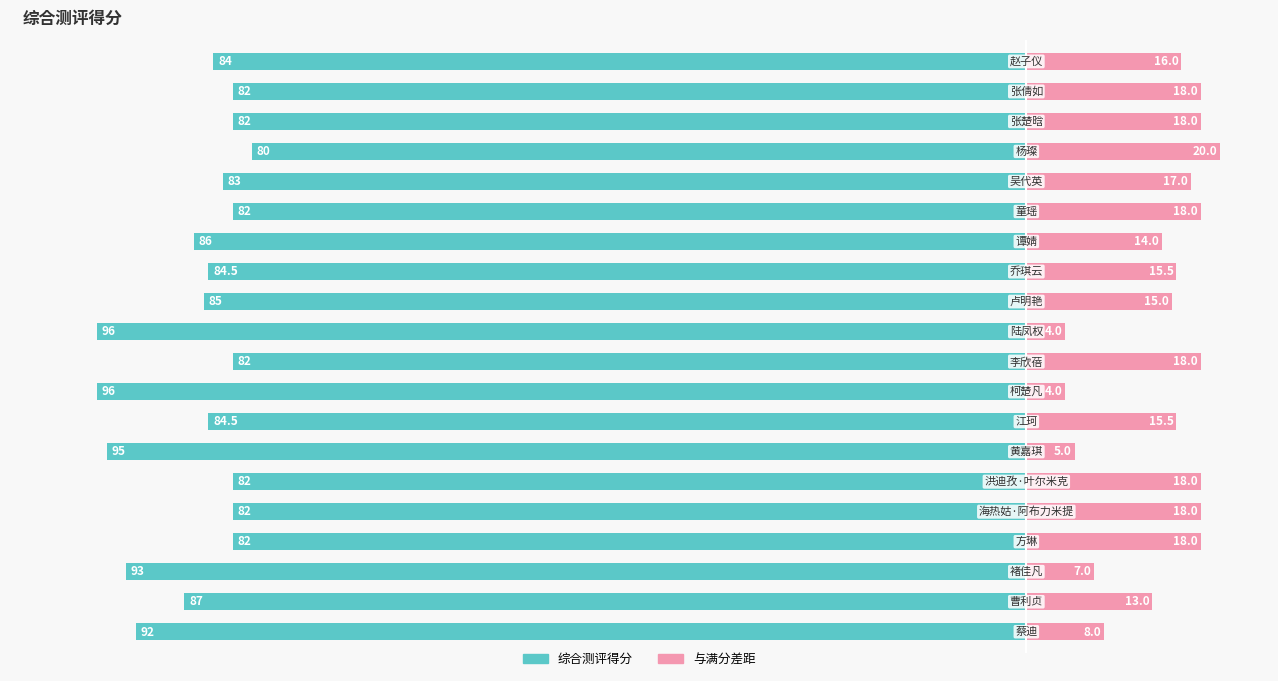

True or false: 综合测评得分 has a value of -110.2 at 3.

False